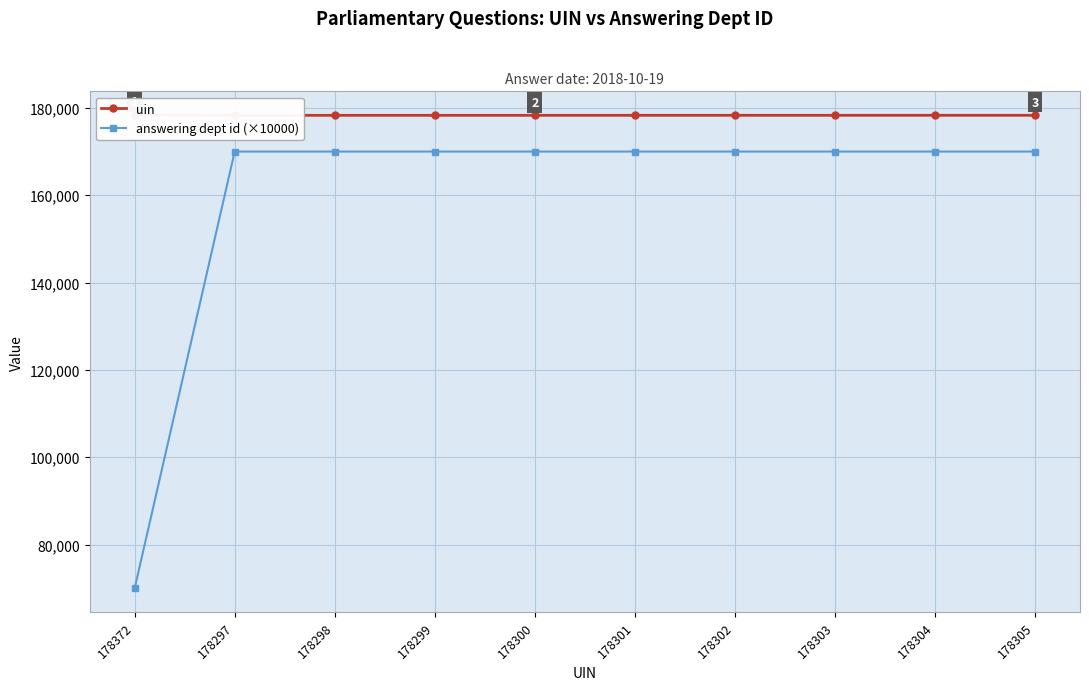

Reading right to left, what are all the values shown in this chart?

uin: 178305=178305	178304=178304	178303=178303	178302=178302	178301=178301	178300=178300	178299=178299	178298=178298	178297=178297	178372=178372
answering dept id (×10000): 178305=170000	178304=170000	178303=170000	178302=170000	178301=170000	178300=170000	178299=170000	178298=170000	178297=170000	178372=70000